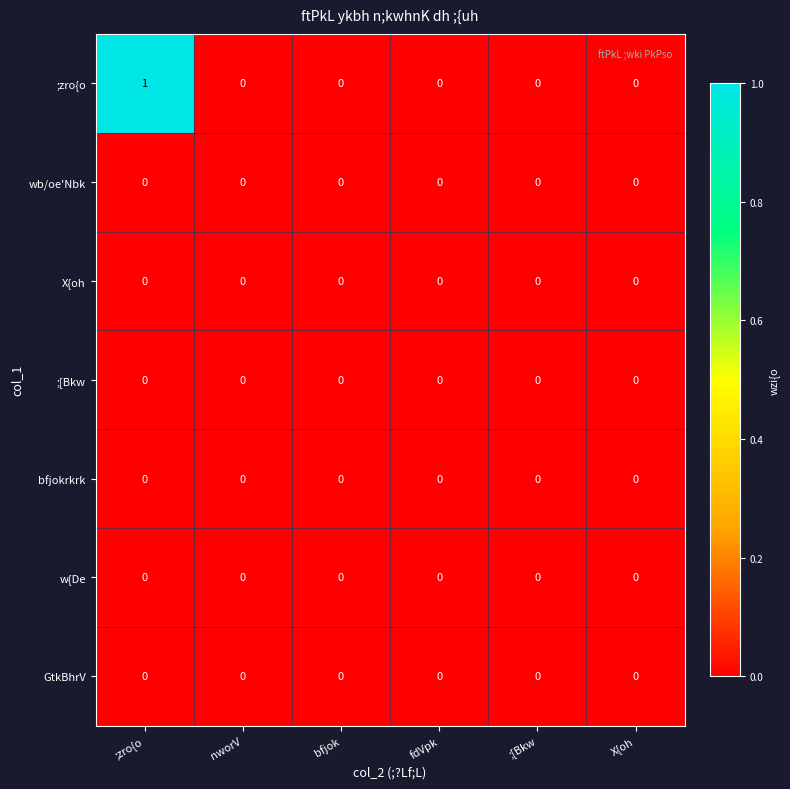

What is the greatest value displayed?

1